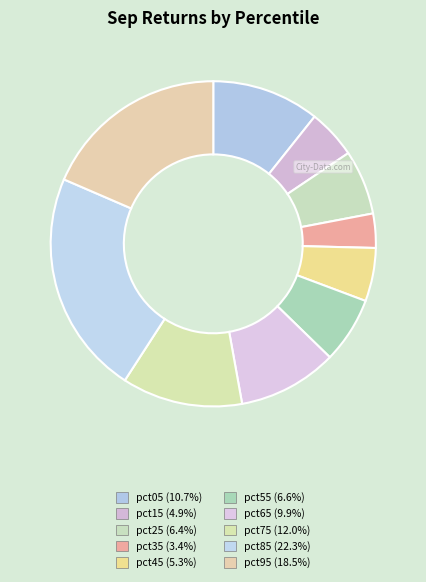

To the nearest percent, what is the combined percentage of pct85 and pct15?

27%